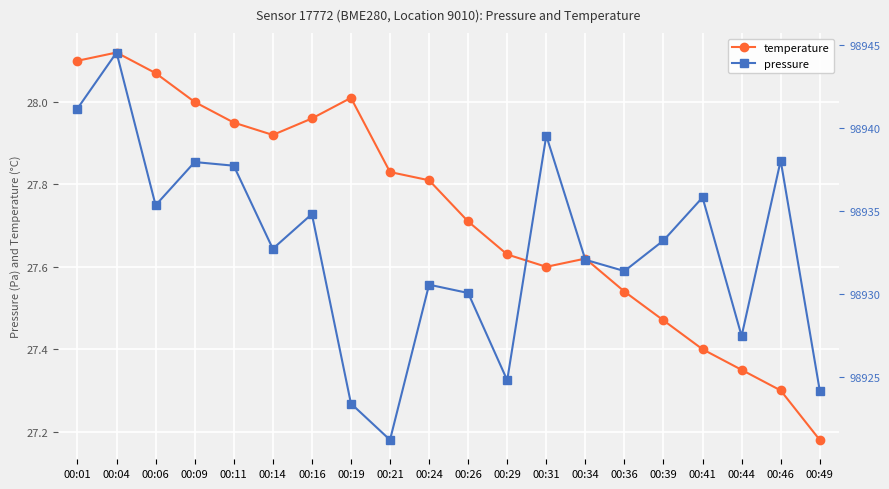

What is the sum of the temperature values at 00:16 and 00:44?

55.3